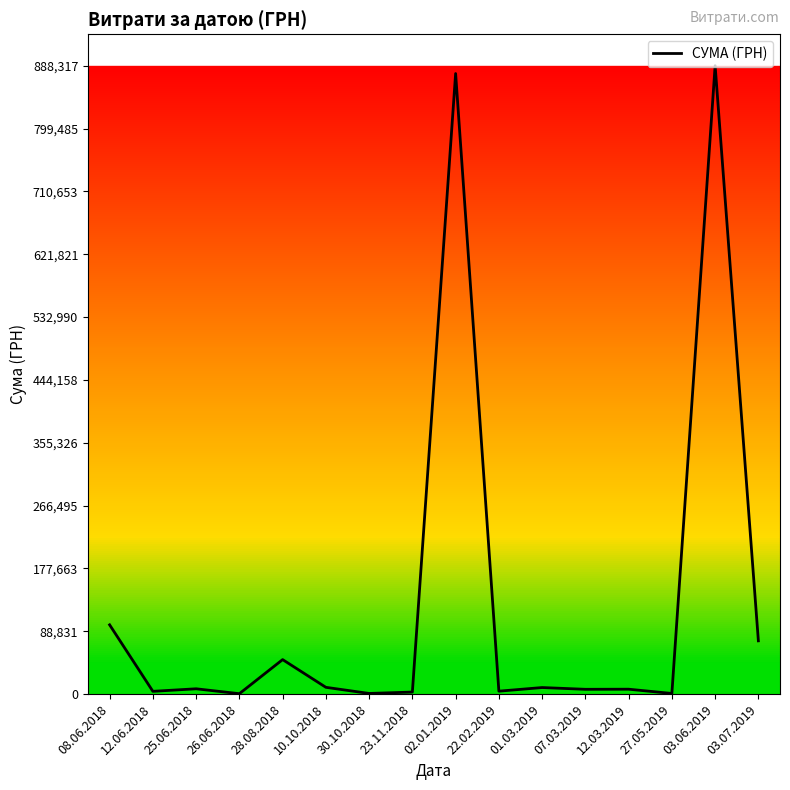

What is the greatest value displayed?

888317.1